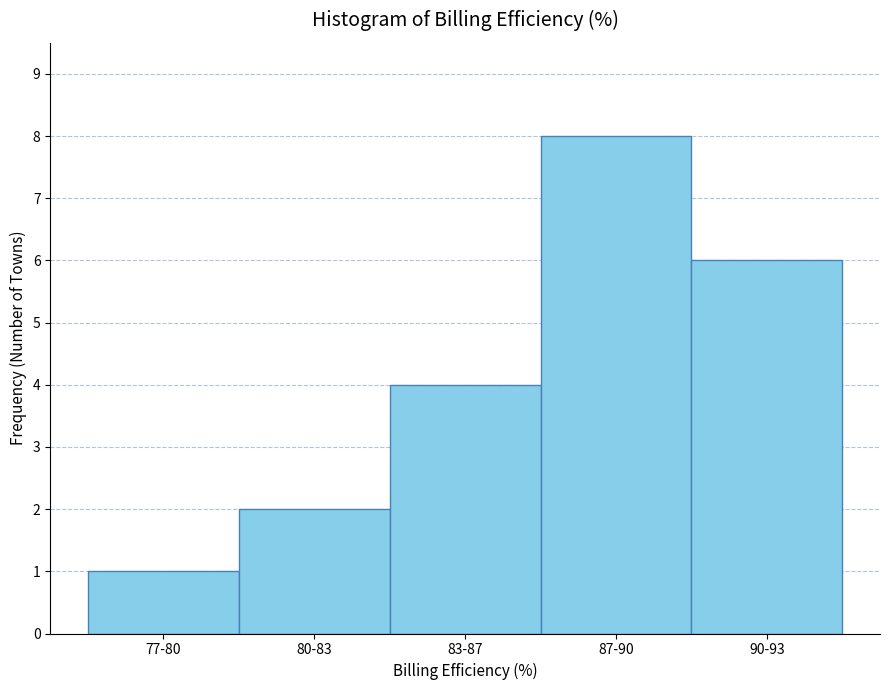

Reading right to left, transcribe all the data shown in this chart.

6	8	4	2	1